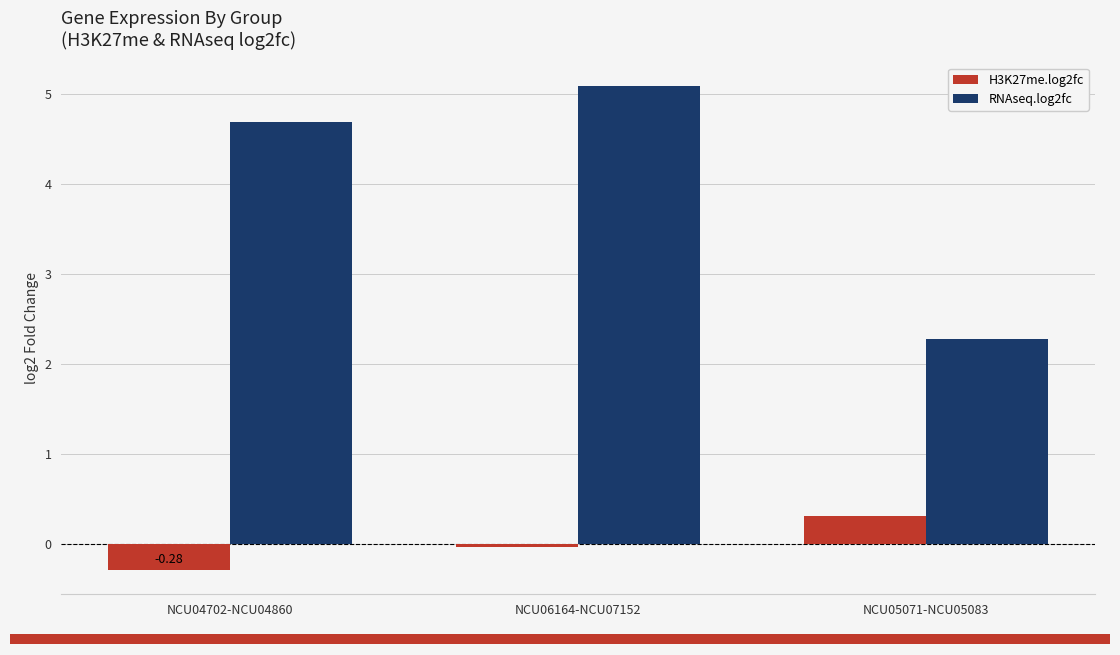

What value does the RNAseq.log2fc series have at NCU05071-NCU05083?

2.3